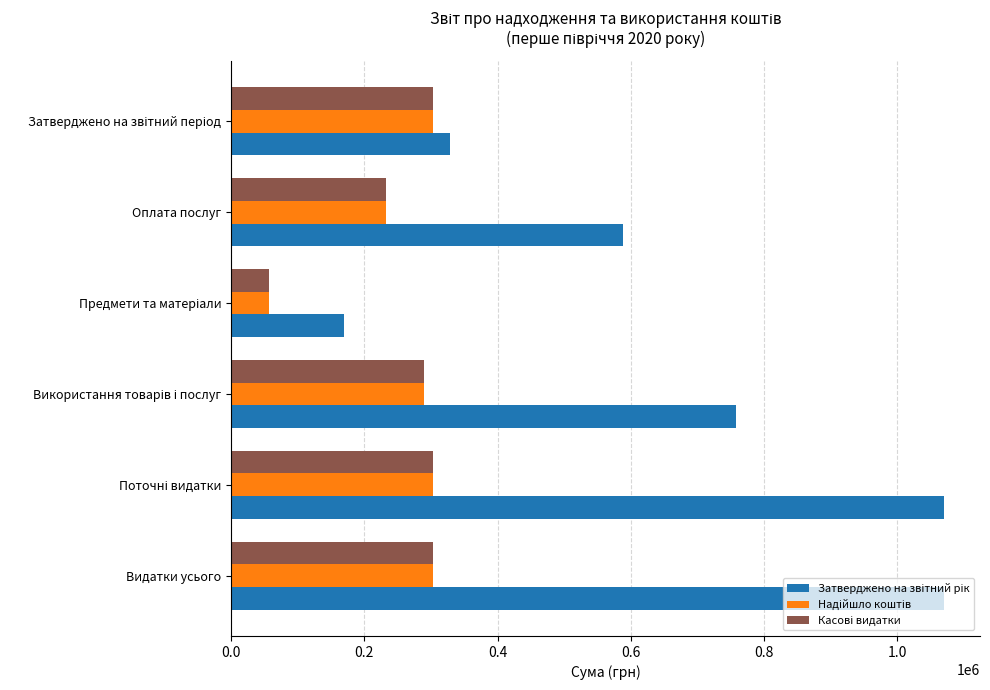

What is the minimum value shown in the chart?

56380.0